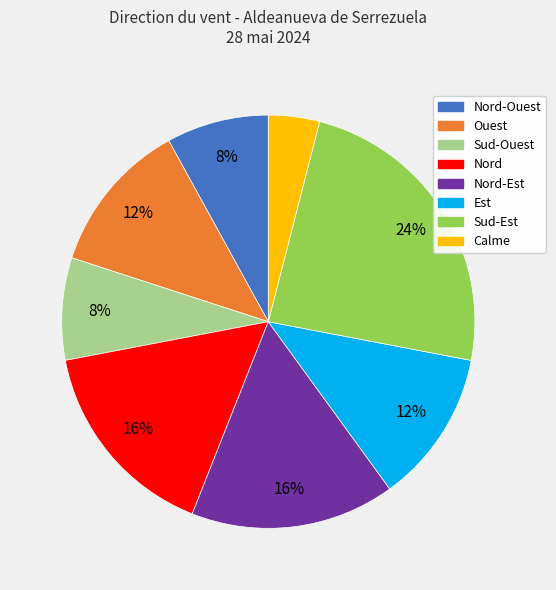

Is there any slice that represents more than half of the pie?

No